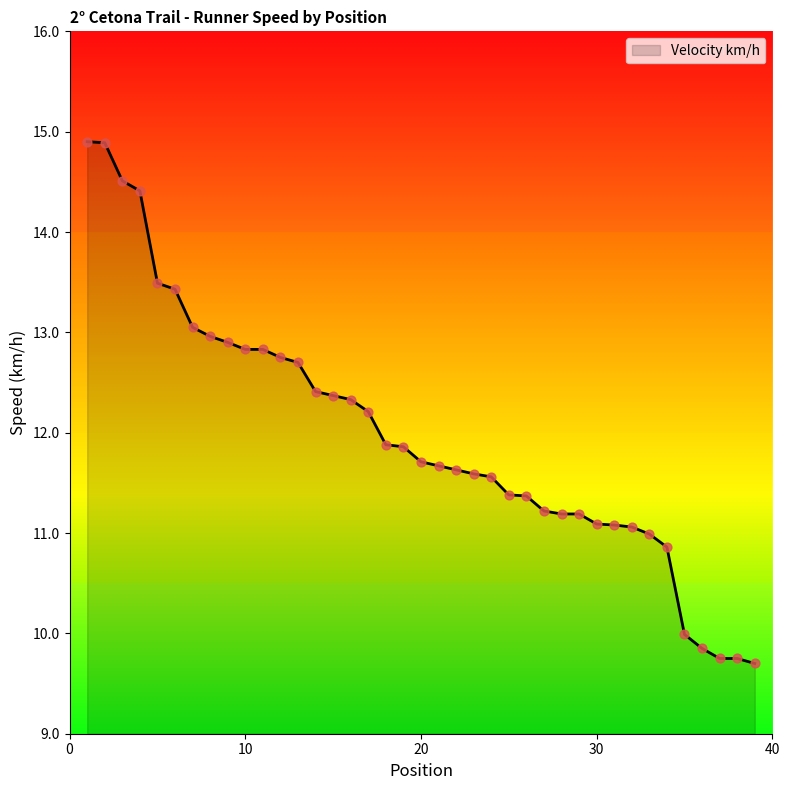

What is the minimum value shown in the chart?

9.7